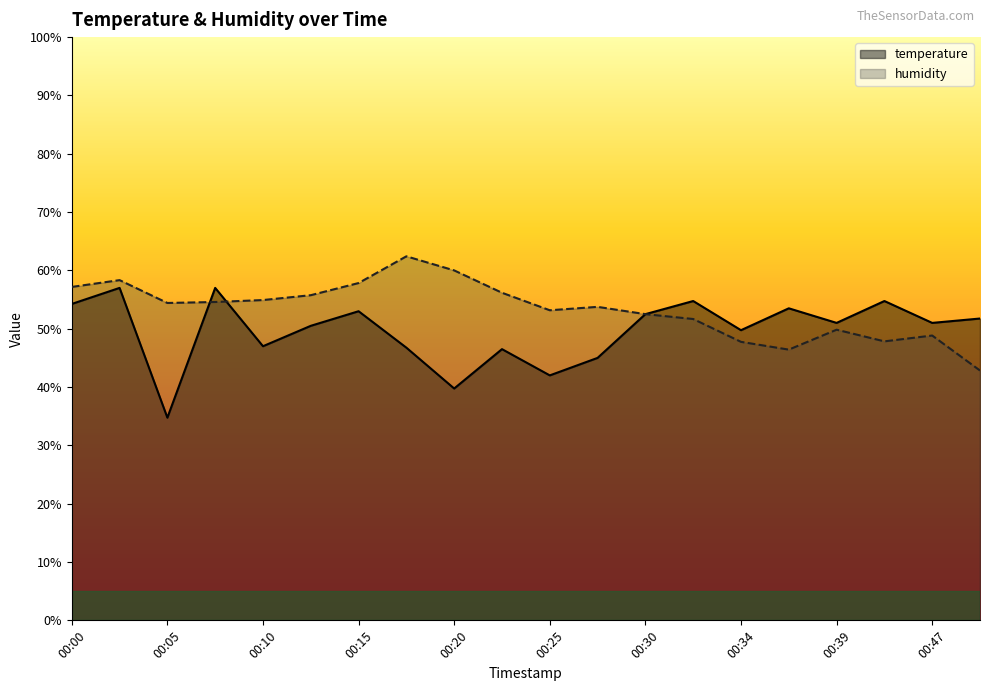

Reading left to right, list all the values displayed in this chart.

temperature: 54.2	57.0	34.7	57.0	47.0	50.5	53.0	46.8	39.8	46.5	42.0	45.0	52.5	54.7	49.8	53.5	51.0	54.7	51.0	51.8
humidity: 57.2	58.3	54.4	54.6	54.9	55.7	57.8	62.4	60.0	56.2	53.2	53.8	52.5	51.7	47.8	46.4	49.8	47.8	48.8	42.8